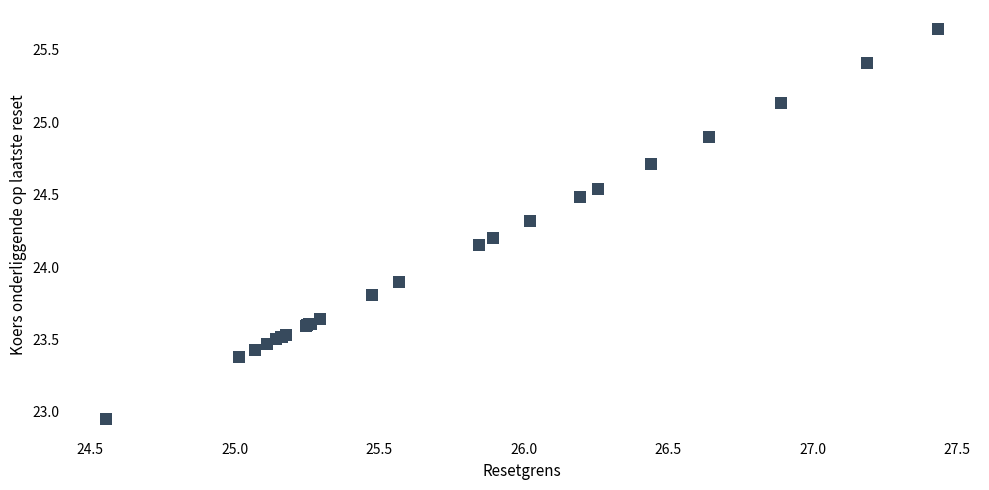

What Y value in the scatter plot is closest to 24?

23.9